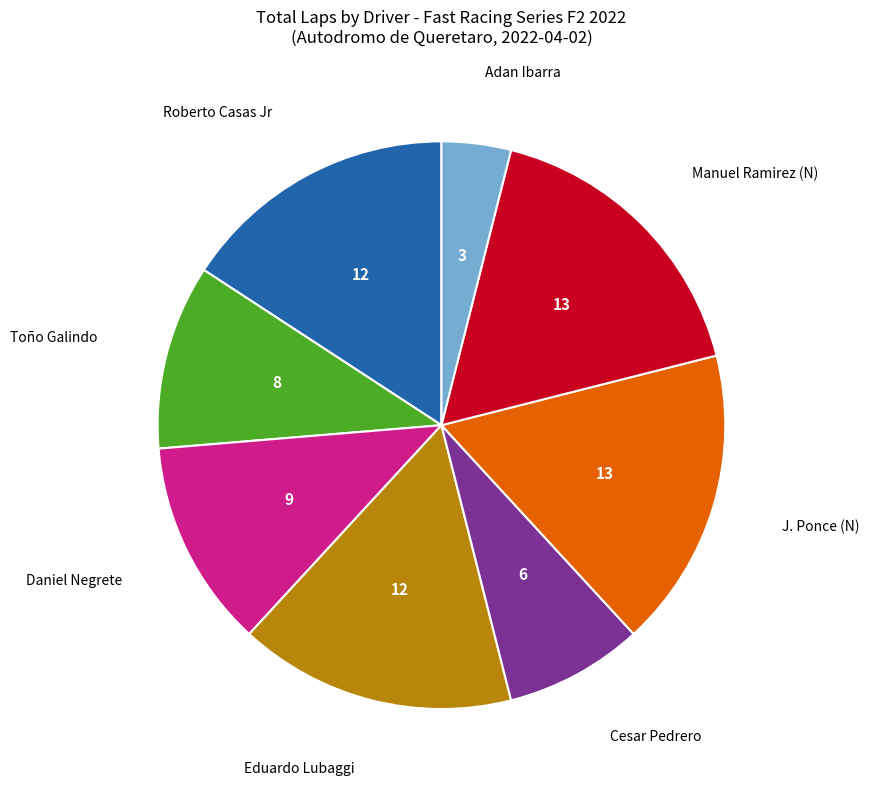

Is there any slice that represents more than half of the pie?

No